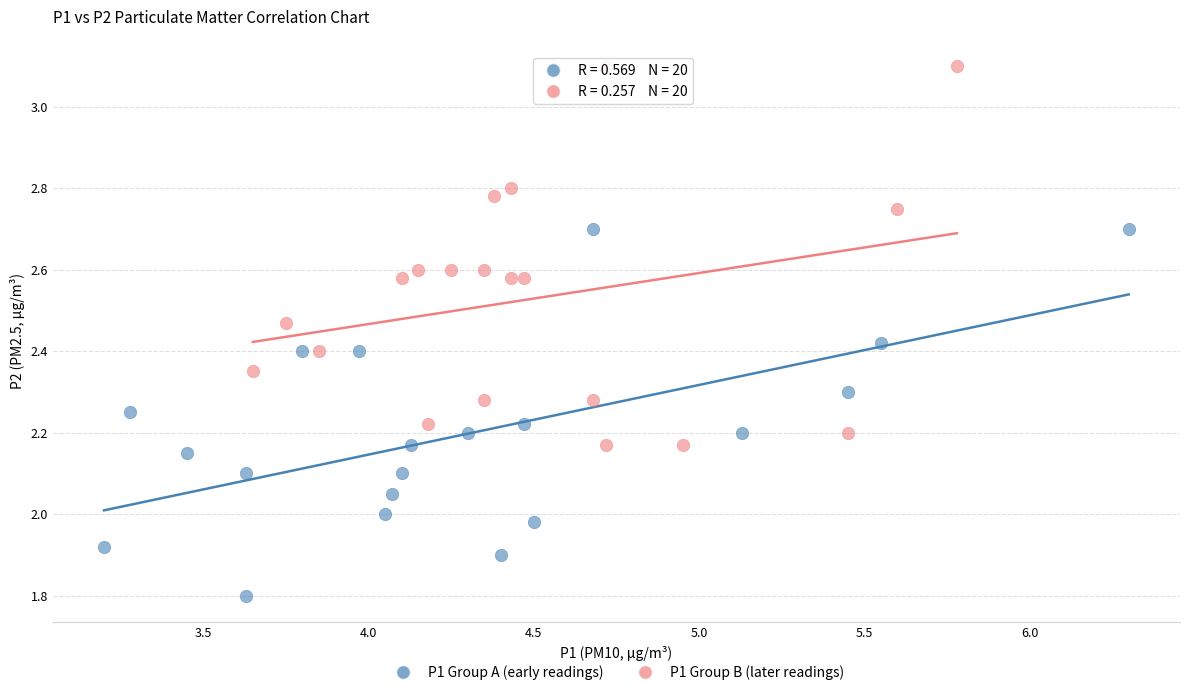

Which series reaches the minimum Y coordinate?

P1 Group A (early readings)